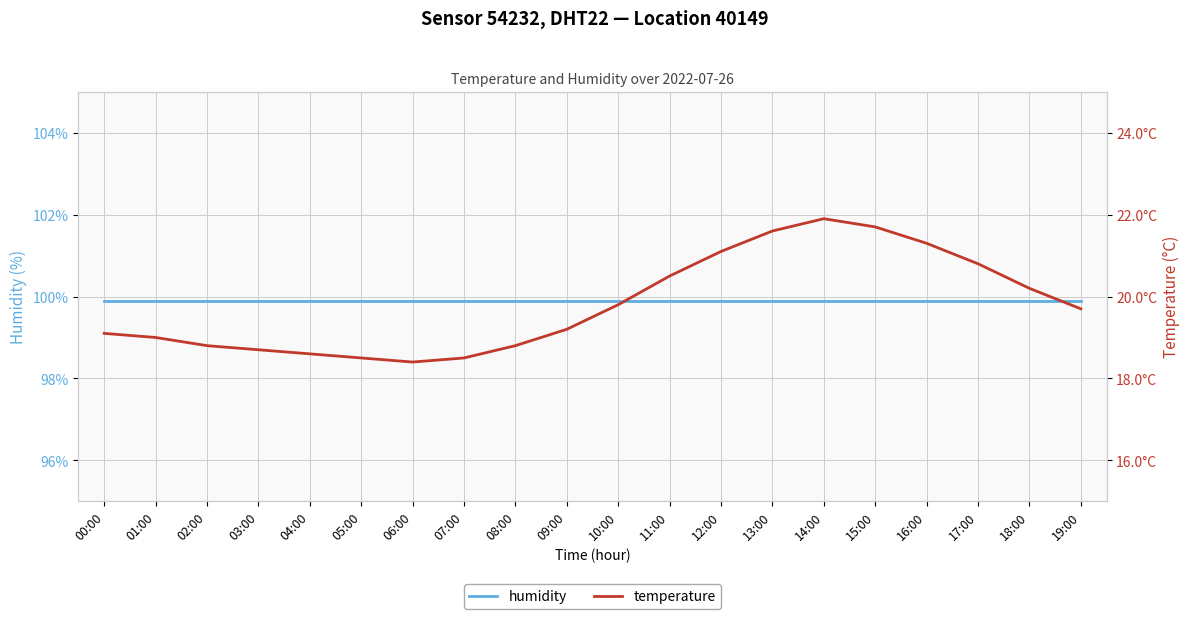

Count the number of data series in this chart.

2